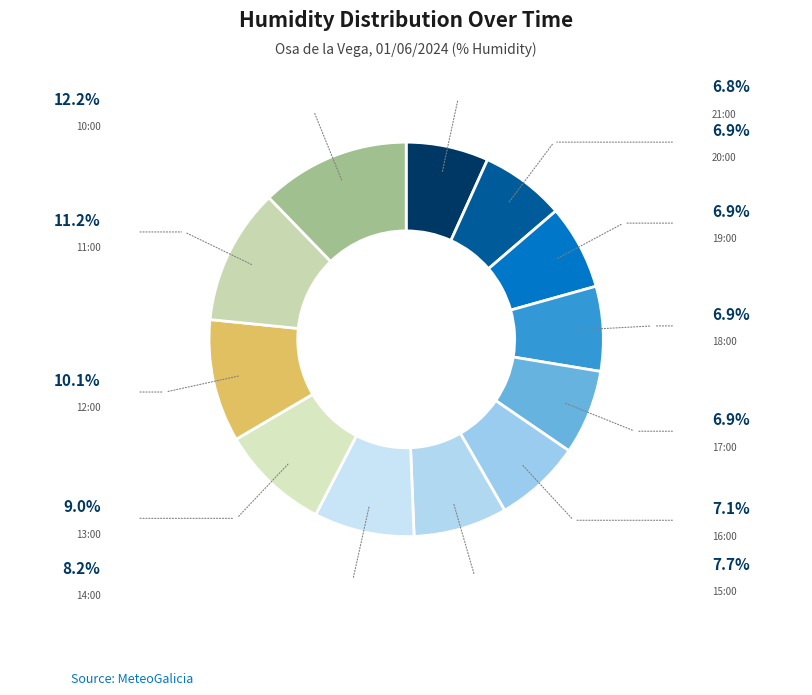

How many slices are in this pie chart?

12